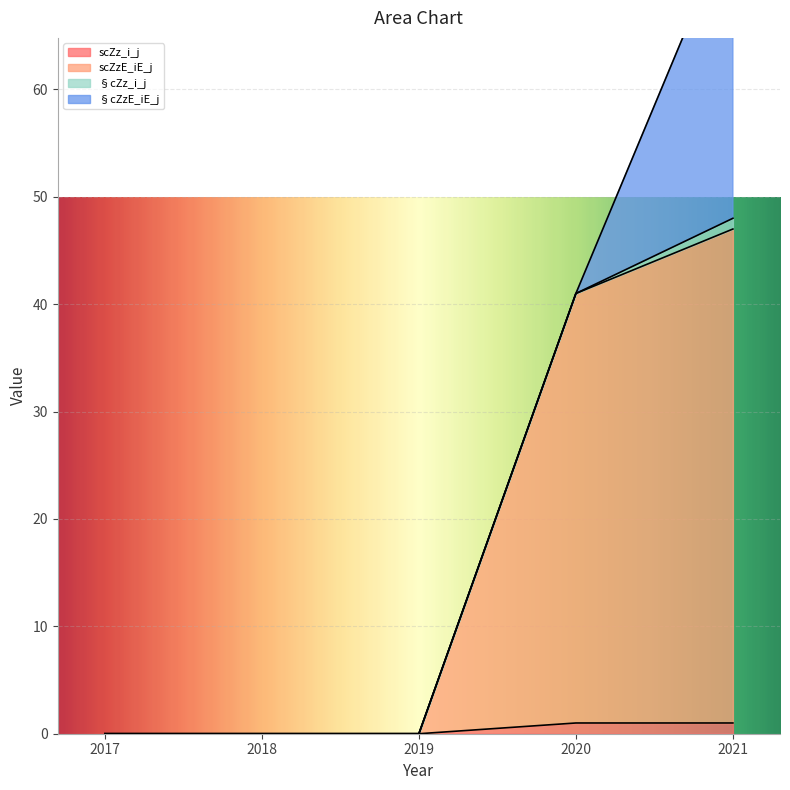

At which label does scZzE_iE_j reach its peak?

2021